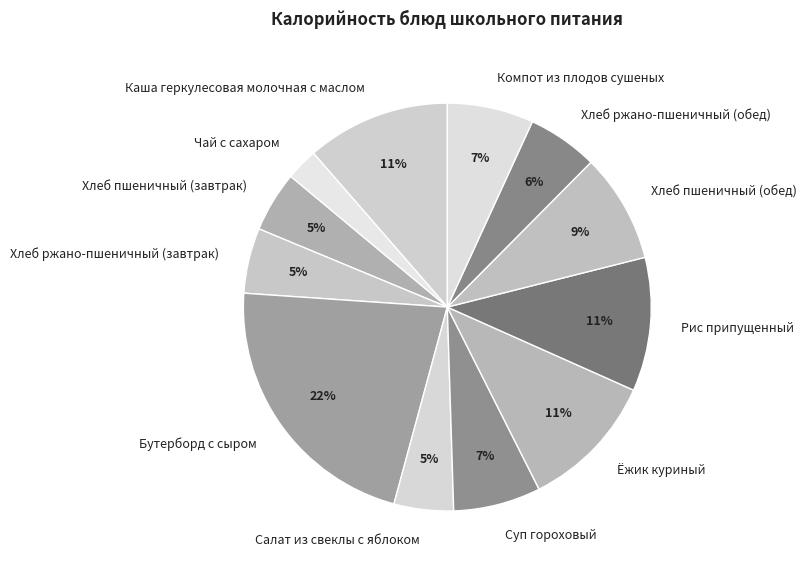

Which has a higher value, Хлеб ржано-пшеничный (обед) or Ёжик куриный?

Ёжик куриный